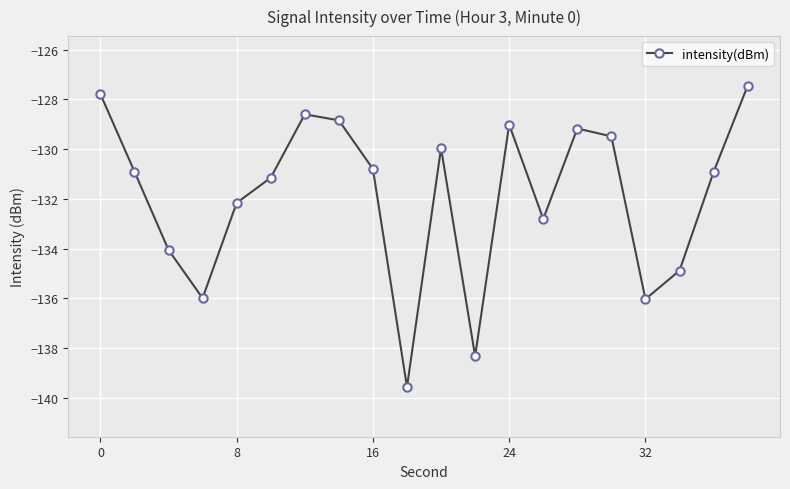

Is this an area chart (filled region under the line)?

No